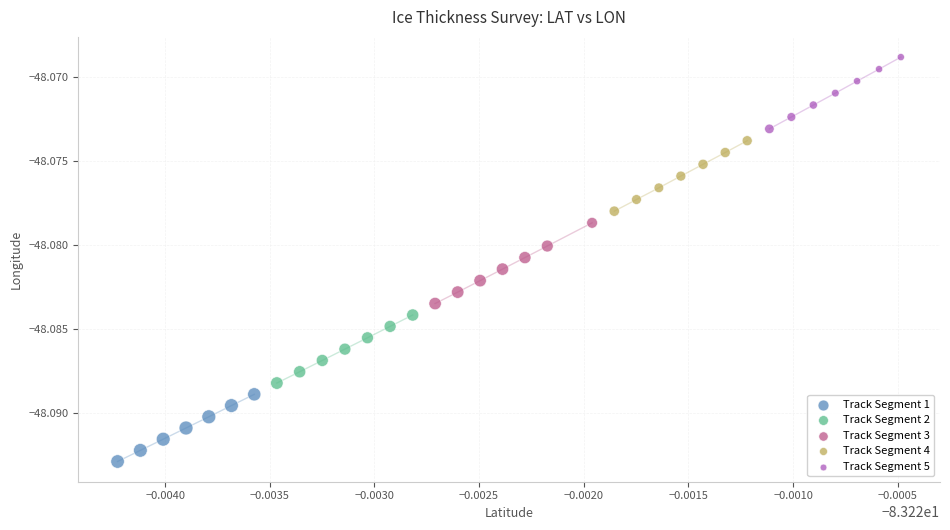

Which series reaches the maximum Y coordinate?

Track Segment 5